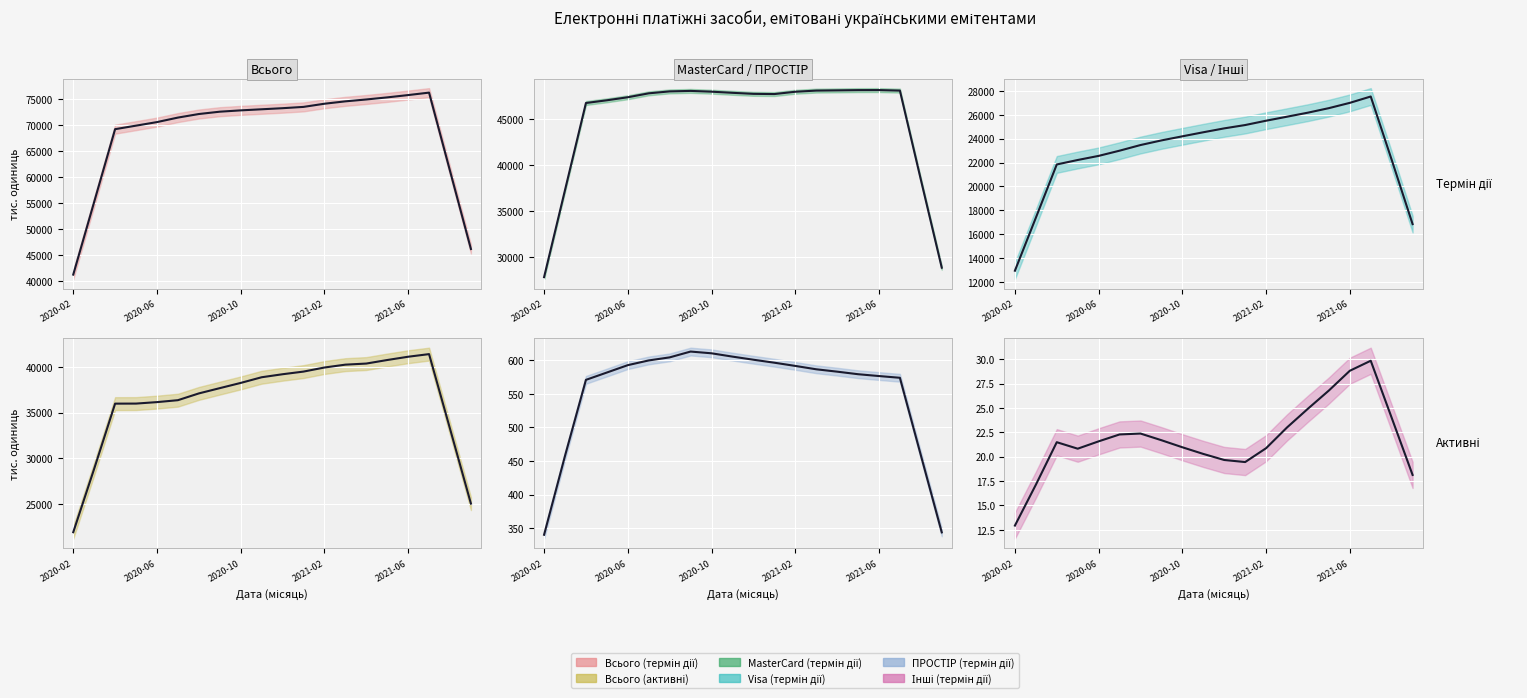

True or false: ПРОСТІР (термін дії) (trend) has more than 0 interior local peaks.

True